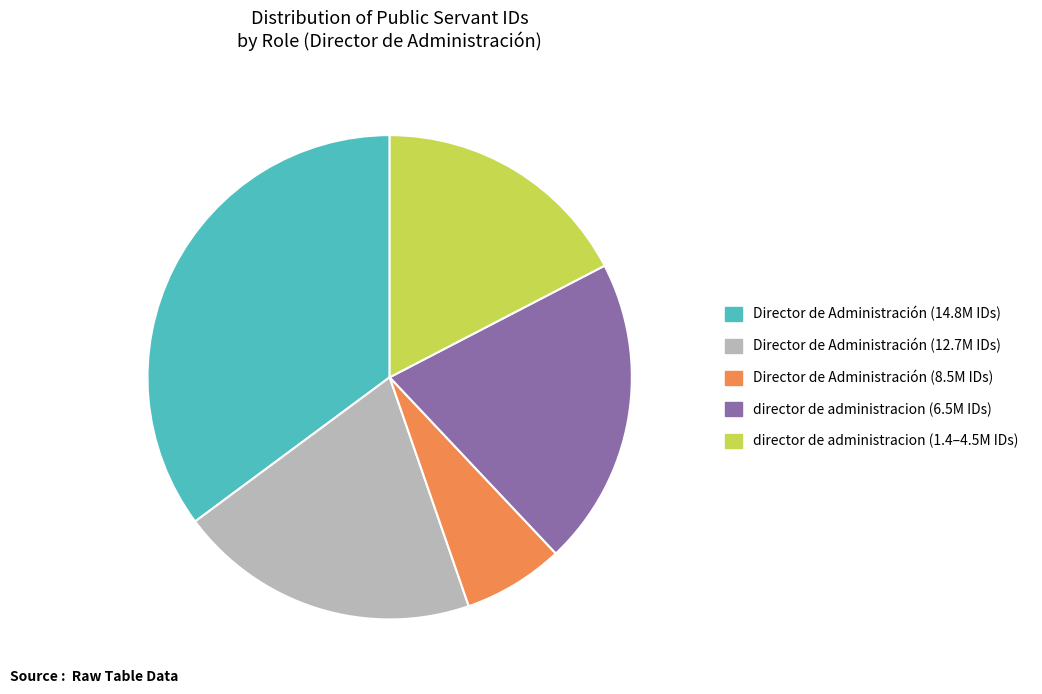

True or false: director de administracion (6.5M IDs) accounts for 6% of the total.

False